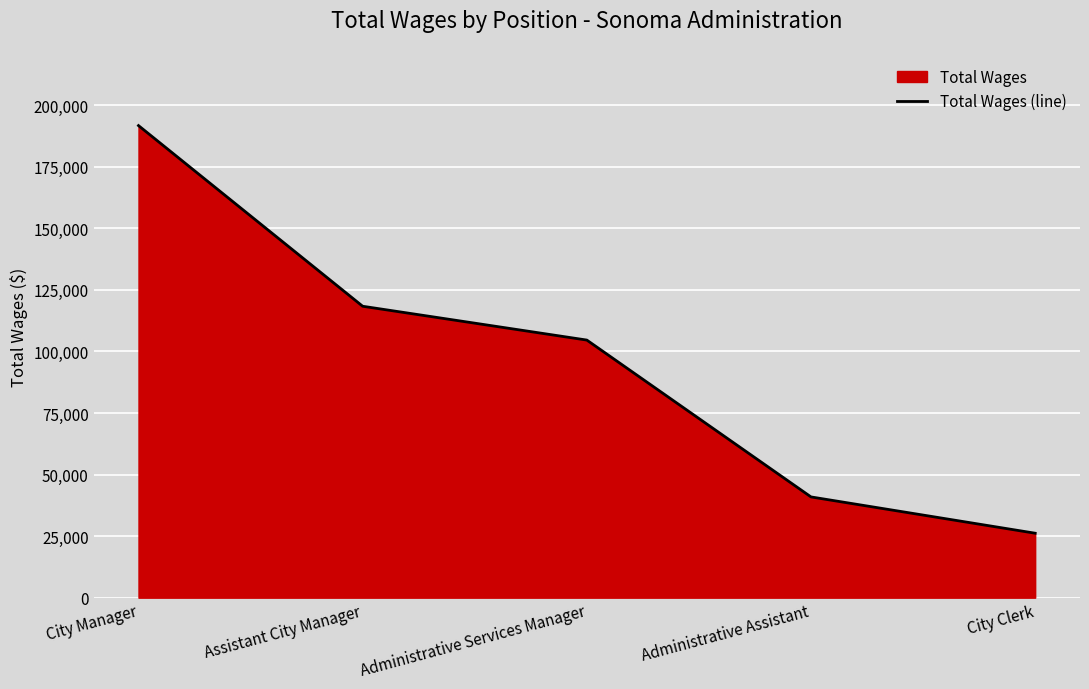

Is it true that the value at Administrative Assistant is 67718?

False